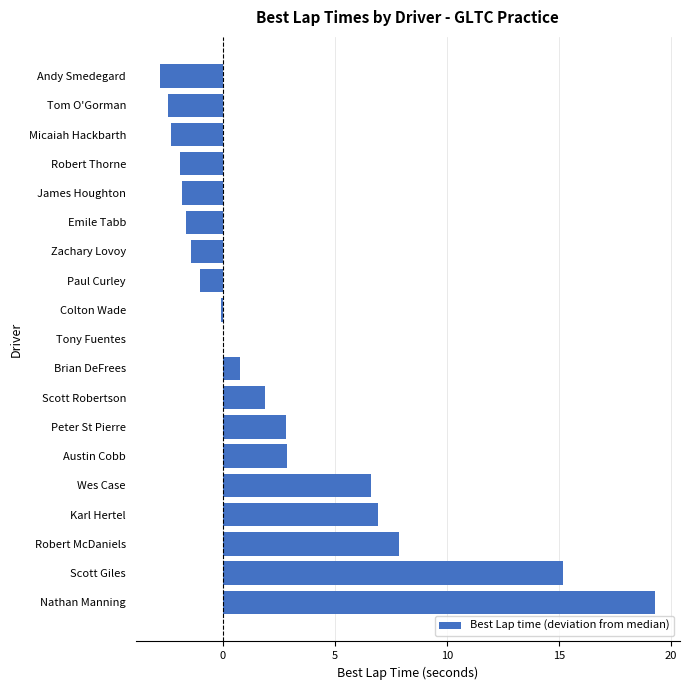

Is it true that the value at Tom O'Gorman is -4.1?

False